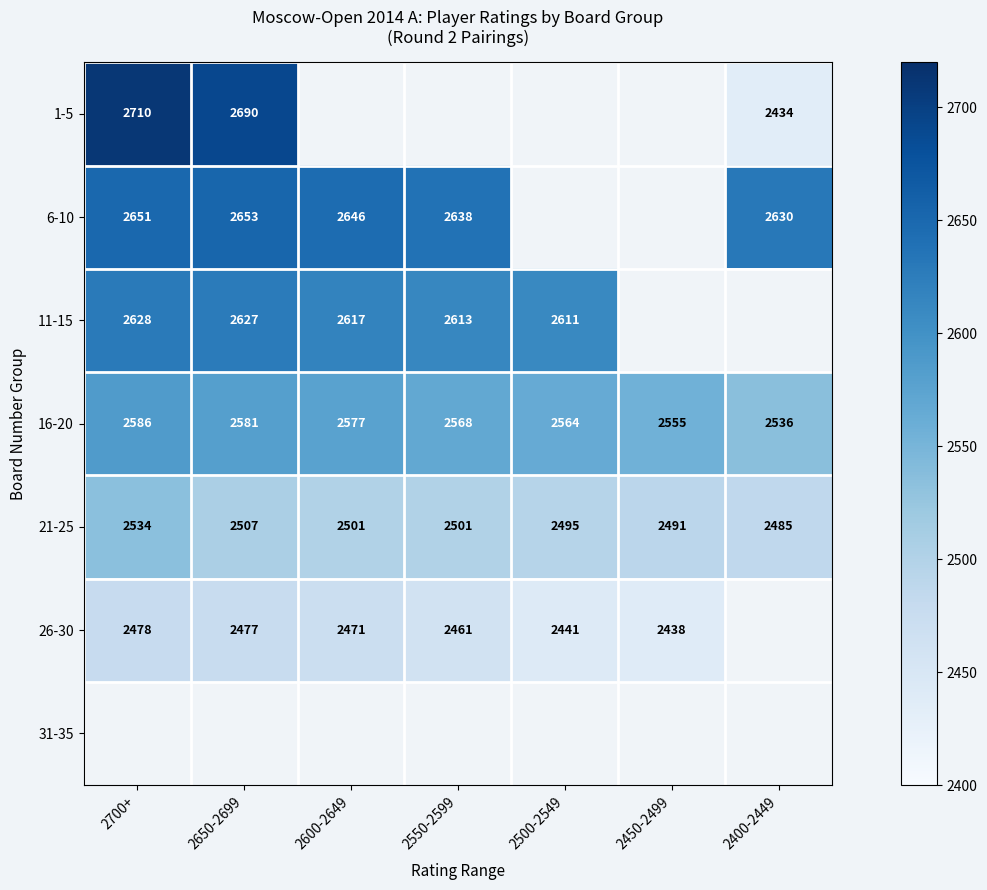

How many series are shown in this chart?

7